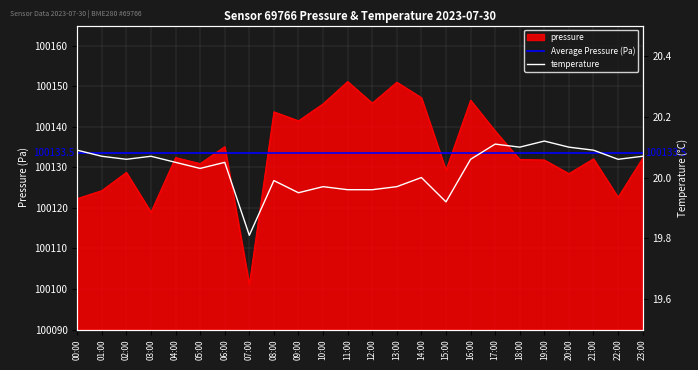

Which label corresponds to the largest value in the chart?

11:00